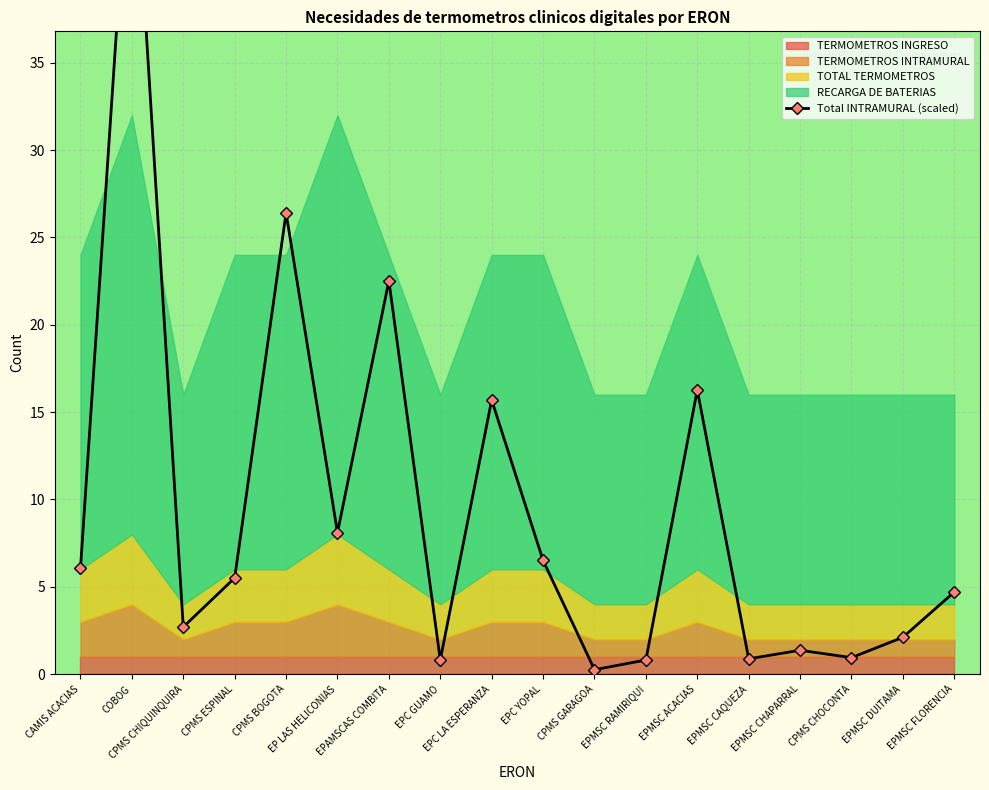

Does the chart display data point markers on the line(s)?

Yes